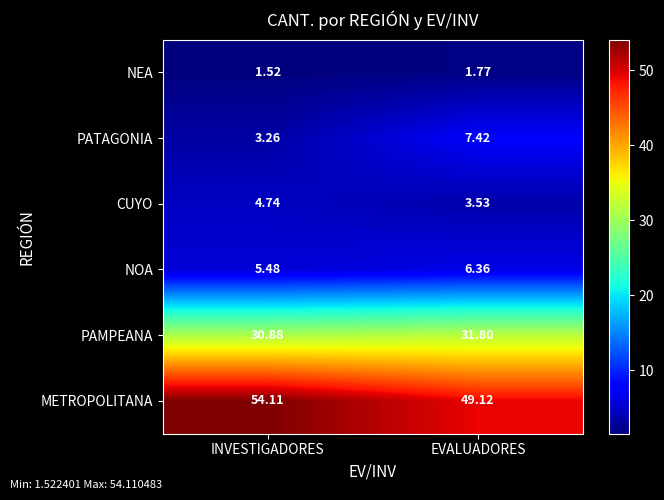

Rank the series by their maximum value, from lowest to highest.

NEA, CUYO, NOA, PATAGONIA, PAMPEANA, METROPOLITANA